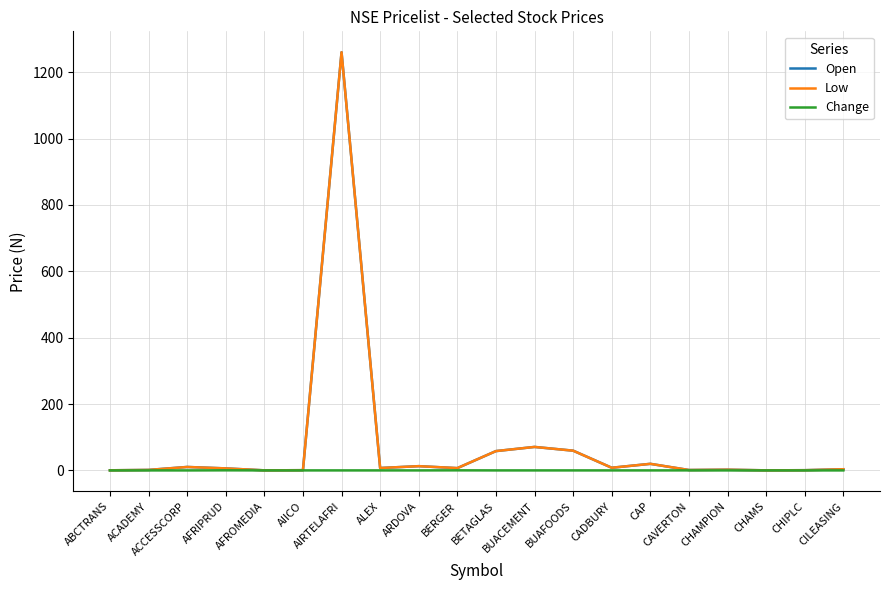

What is the maximum value shown in the chart?

1260.4